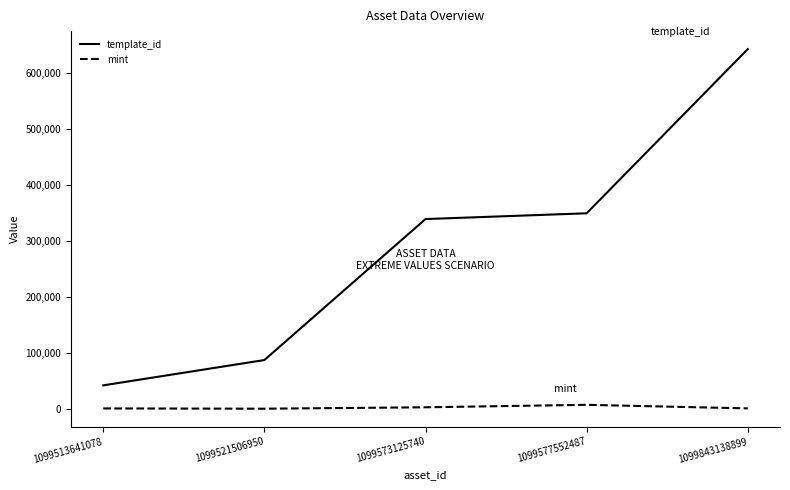

Is the value of mint at 1099577552487 greater than the value of template_id at 1099843138899?

No